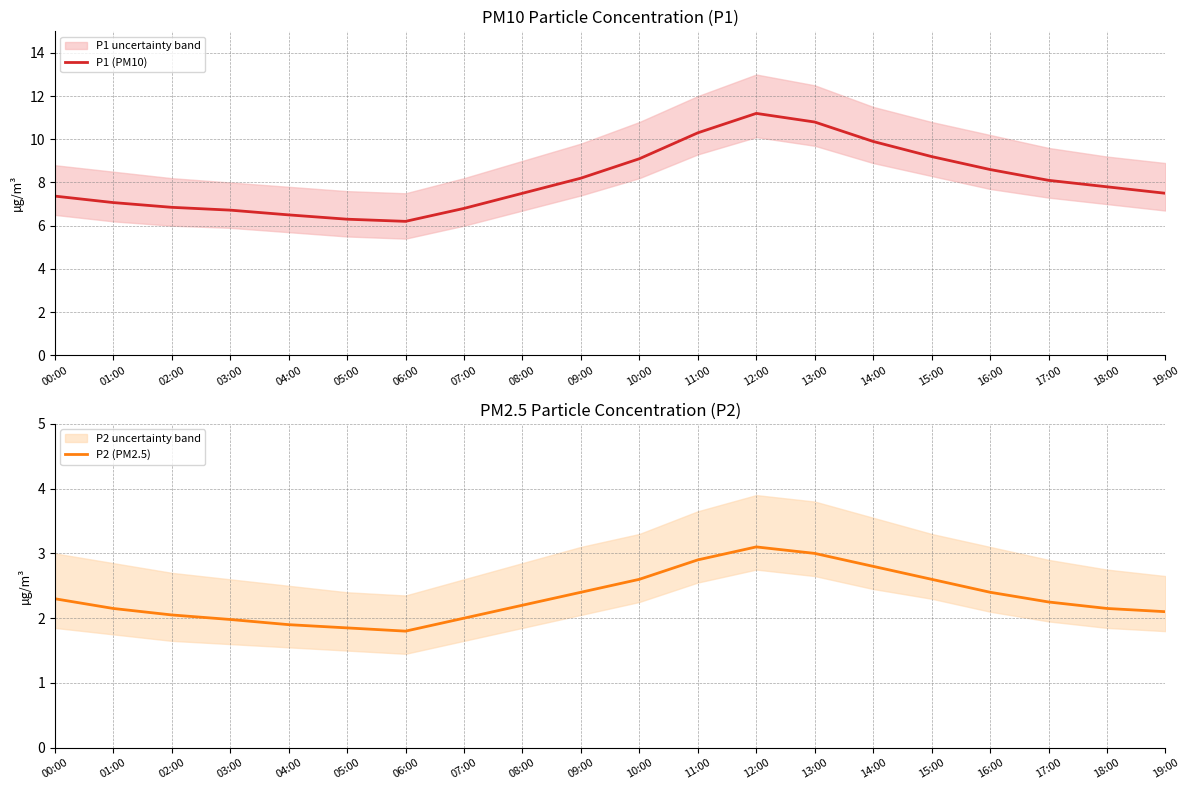

What is the difference between the highest and lowest values at 07:00?

4.8